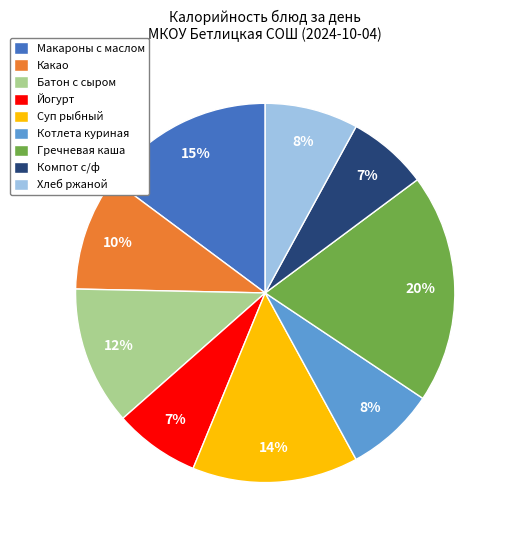

Which slice is the largest?

Гречневая каша